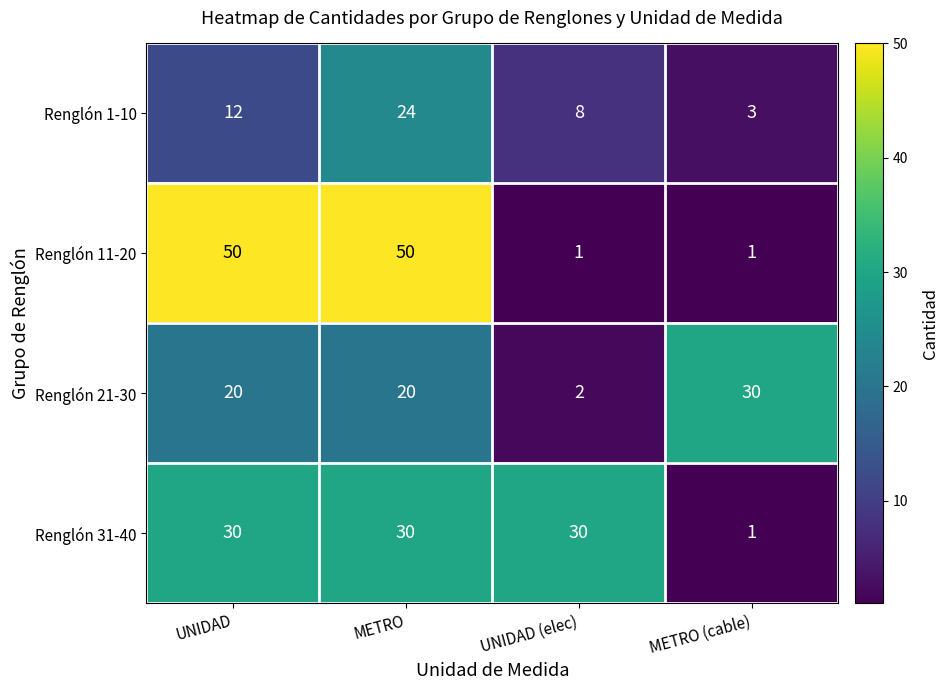

What is the difference between the maximum and minimum values in the Renglón 21-30 series?

28